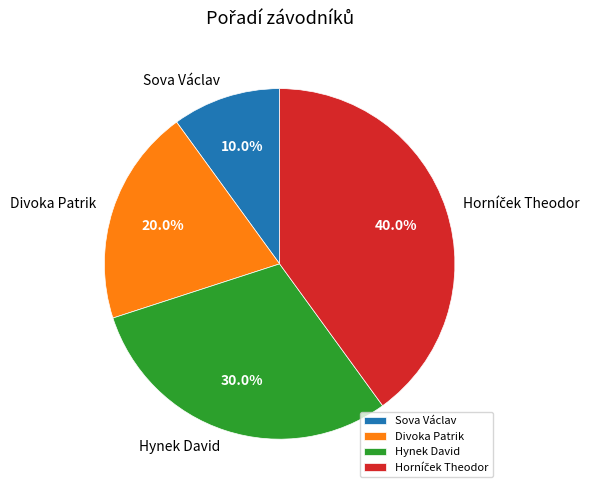

How many slices are in this pie chart?

4